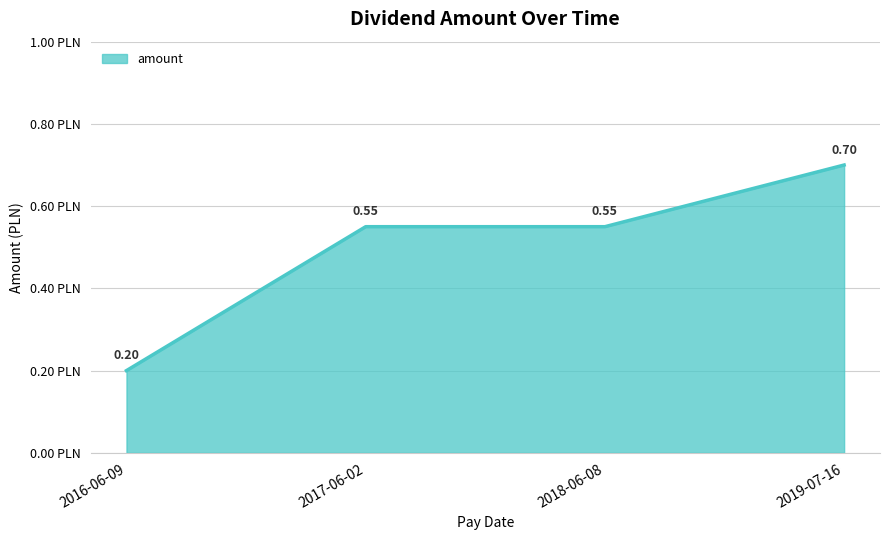

Which has a higher value, 2016-06-09 or 2018-06-08?

2018-06-08